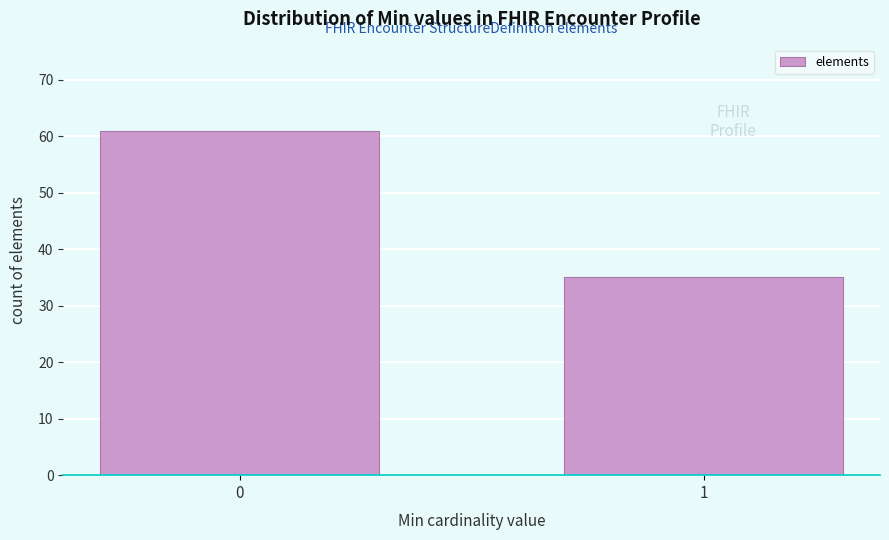

Reading left to right, list all the values displayed in this chart.

61	35